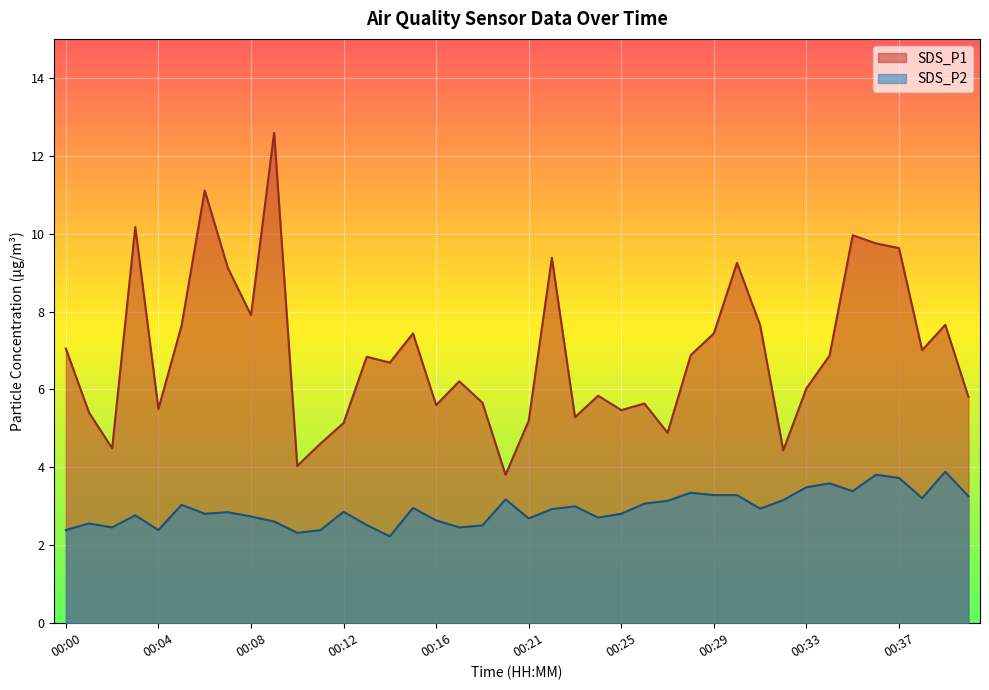

True or false: SDS_P2 and SDS_P1 cross at least once.

False